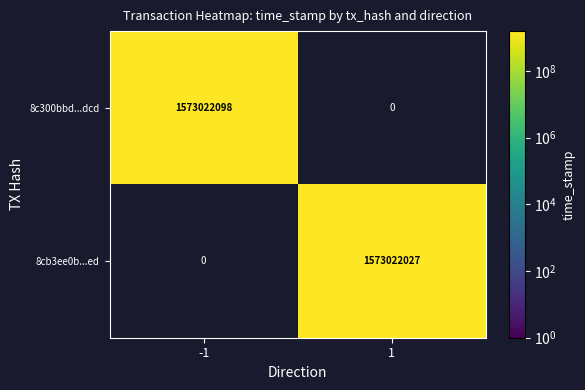

Is the value of 8c300bbd...dcd at -1 greater than the value of 8cb3ee0b...ed at 1?

Yes